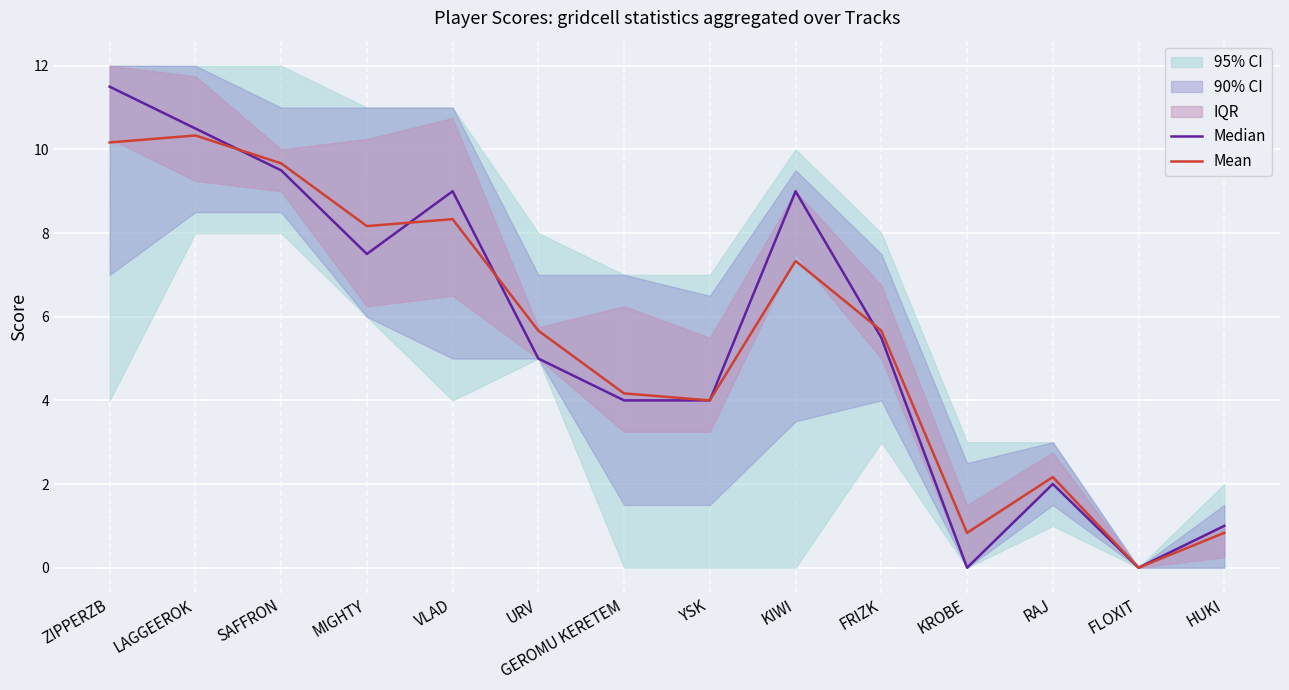

Reading left to right, transcribe all the data shown in this chart.

Median: ZIPPERZB=11.5	LAGGEEROK=10.5	SAFFRON=9.5	MIGHTY=7.5	VLAD=9.0	URV=5.0	GEROMU KERETEM=4.0	YSK=4.0	KIWI=9.0	FRIZK=5.5	KROBE=0.0	RAJ=2.0	FLOXIT=0.0	HUKI=1.0
Mean: ZIPPERZB=10.2	LAGGEEROK=10.3	SAFFRON=9.7	MIGHTY=8.2	VLAD=8.3	URV=5.7	GEROMU KERETEM=4.2	YSK=4.0	KIWI=7.3	FRIZK=5.7	KROBE=0.8	RAJ=2.2	FLOXIT=0.0	HUKI=0.8